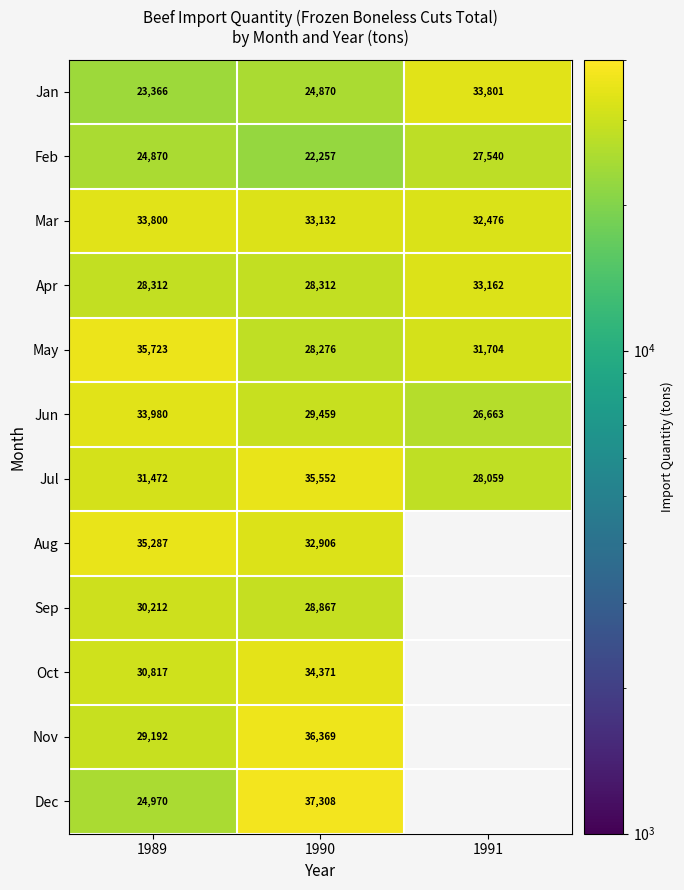

What is the average value of the Mar series?

33136